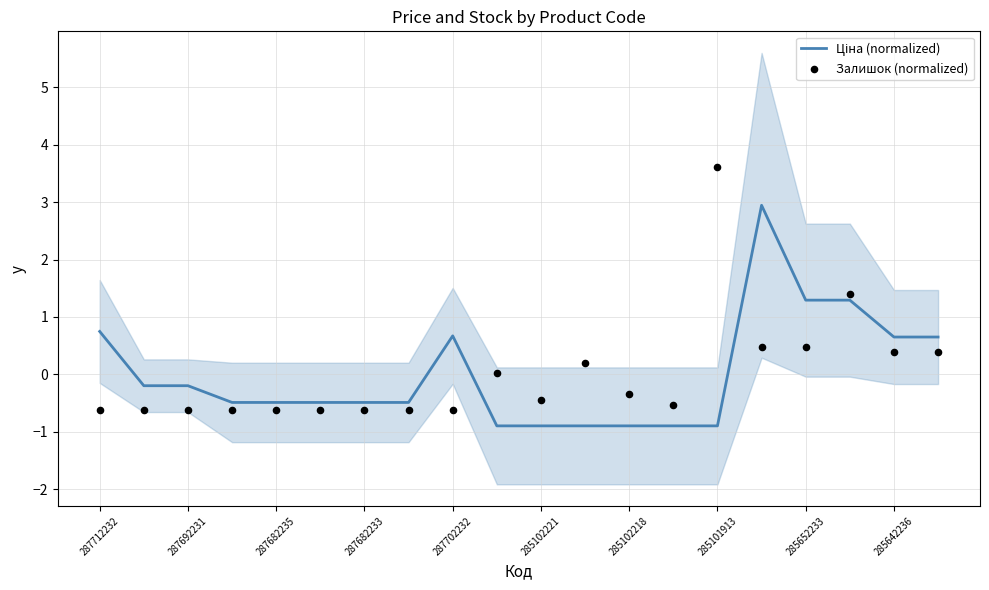

What is the total value across all series at 15?

3.4